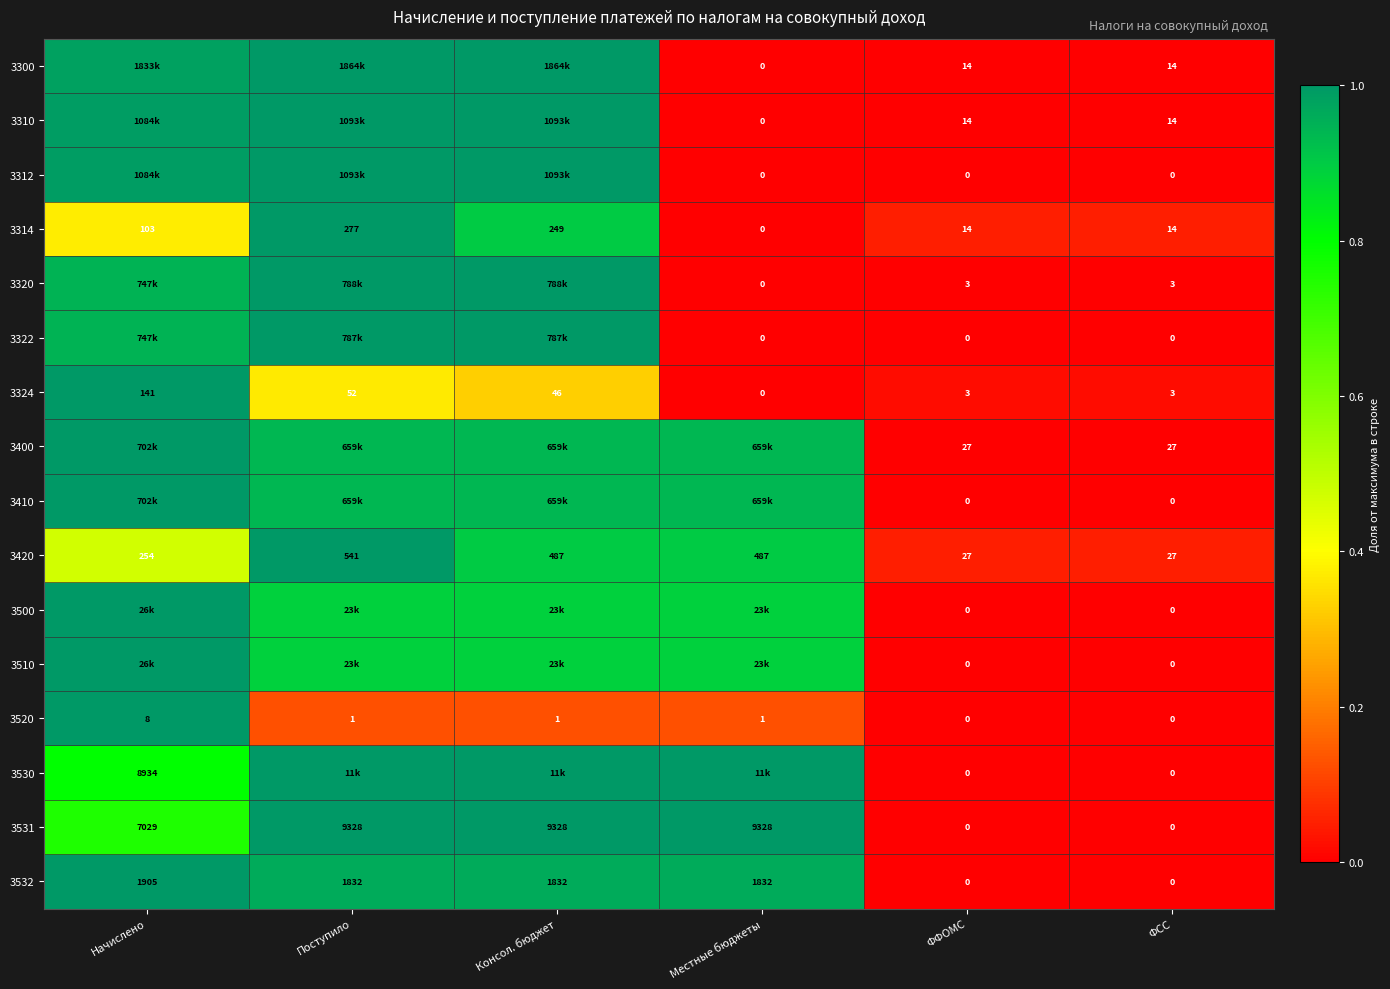

At which label does 3420 reach its peak?

Поступило